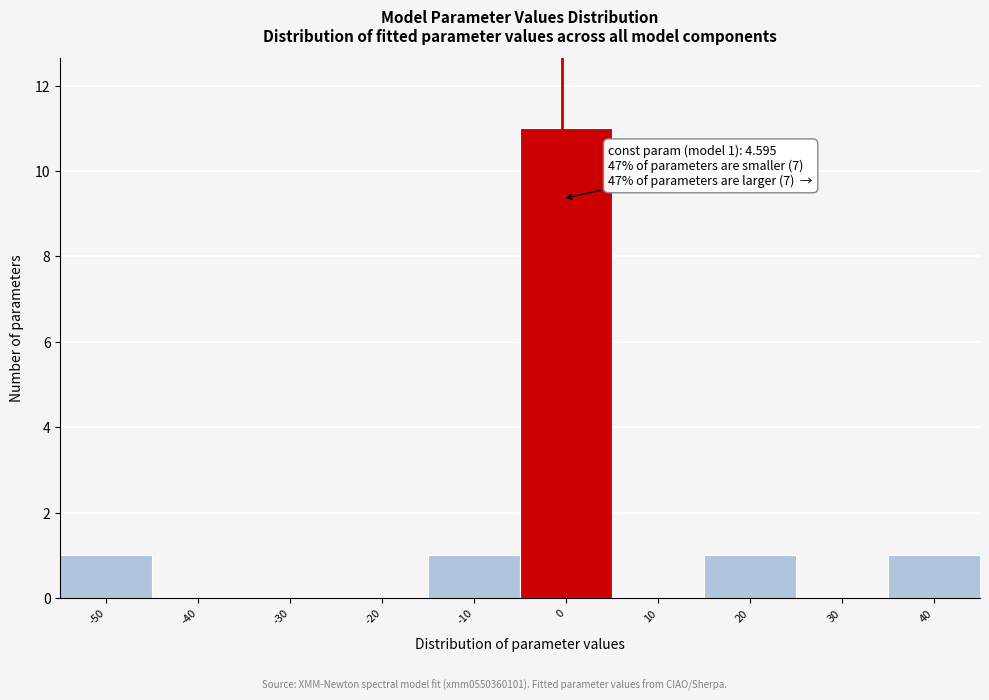

Reading left to right, extract all data points from this chart.

-50=1	-40=0	-30=0	-20=0	-10=1	0=11	10=0	20=1	30=0	40=1